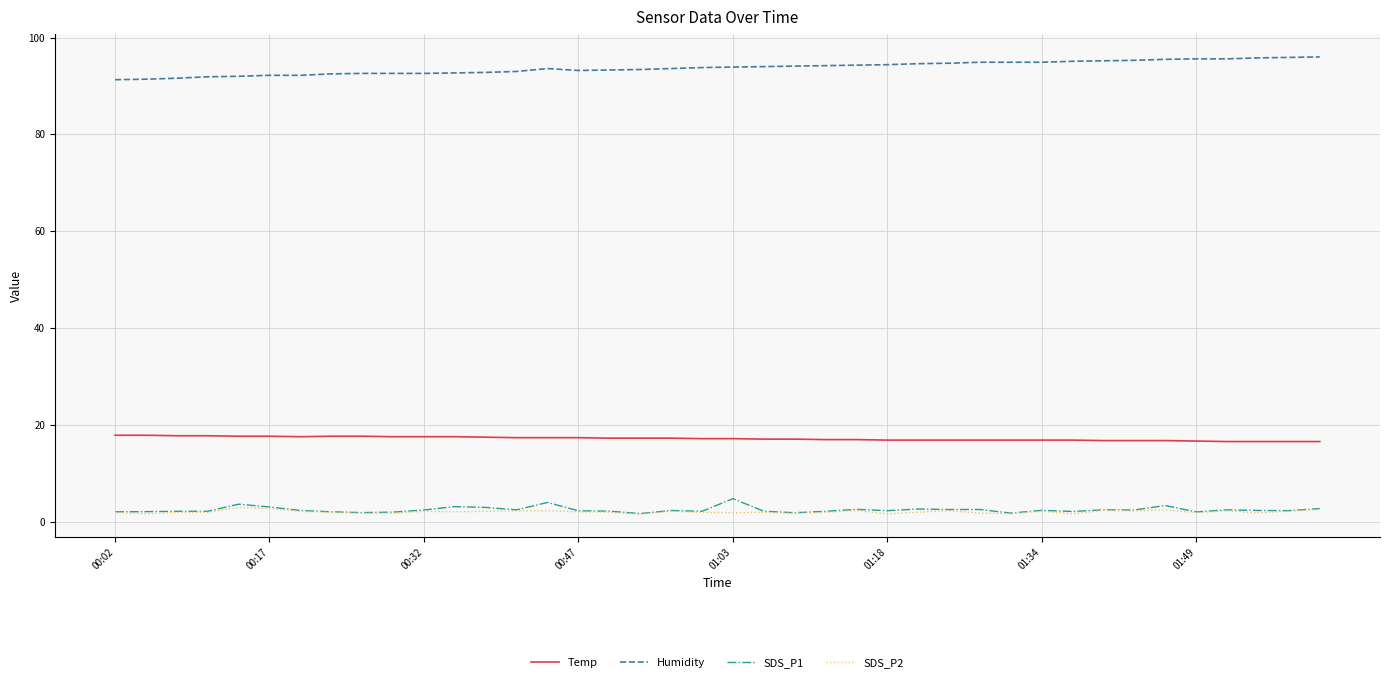

True or false: Humidity and SDS_P1 intersect in this chart.

False